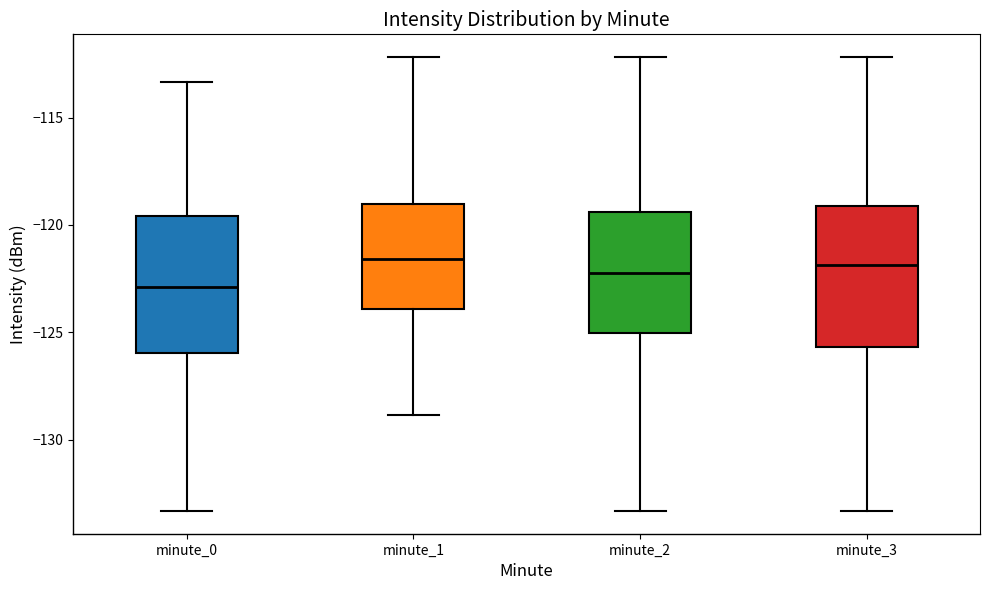

Reading left to right, read every box against the y-axis: the position of its median line, the range the box covers, and the ends of its whiskers. The values are not printed on the chart, so give them approximately, as read against the axis.

minute_0: median -123.0, box -126.0 to -119.5, whiskers -133.5 to -113.5
minute_1: median -121.5, box -124.0 to -119.0, whiskers -129.0 to -112.0
minute_2: median -122.0, box -125.0 to -119.5, whiskers -133.5 to -112.0
minute_3: median -122.0, box -125.5 to -119.0, whiskers -133.5 to -112.0